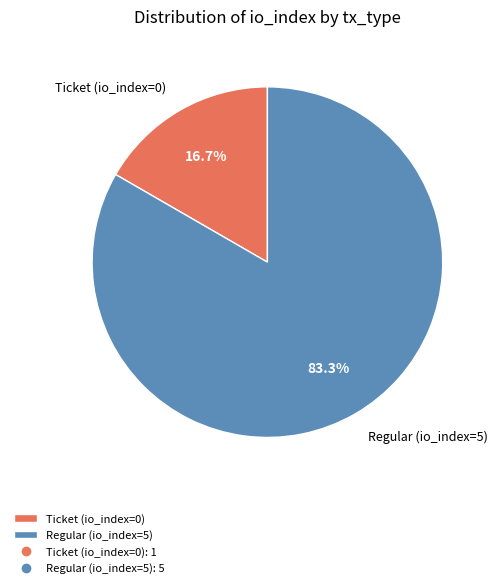

Count the number of slices in the pie.

2